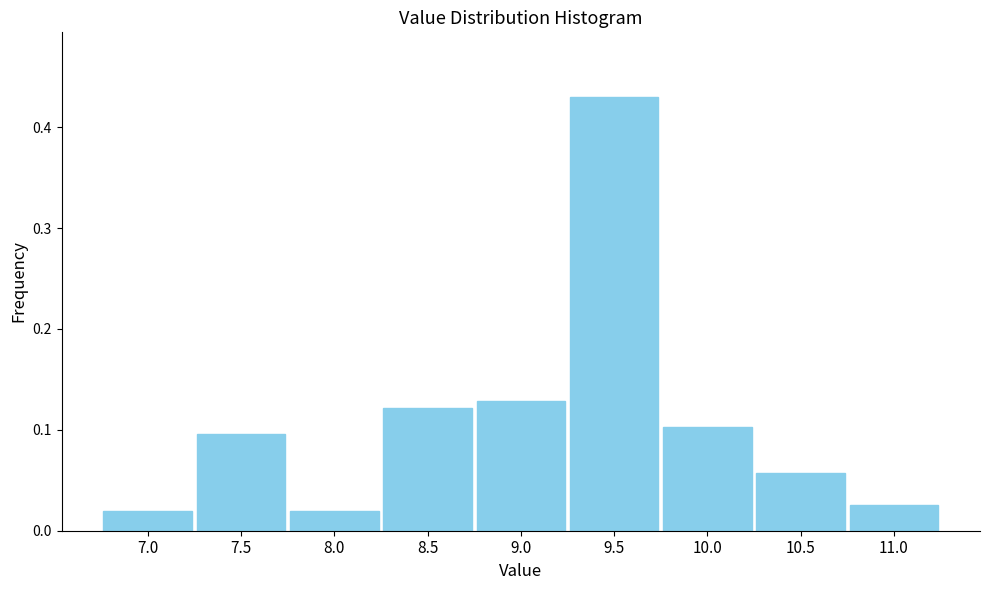

What is the label of the 4th bar from the left?

8.5